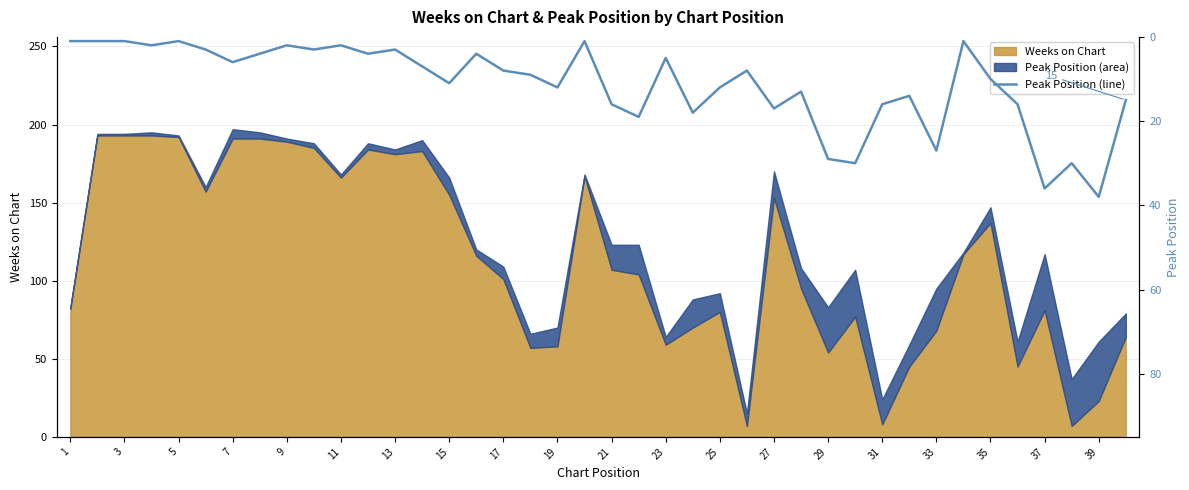

At which label is the value closest to 19?

21